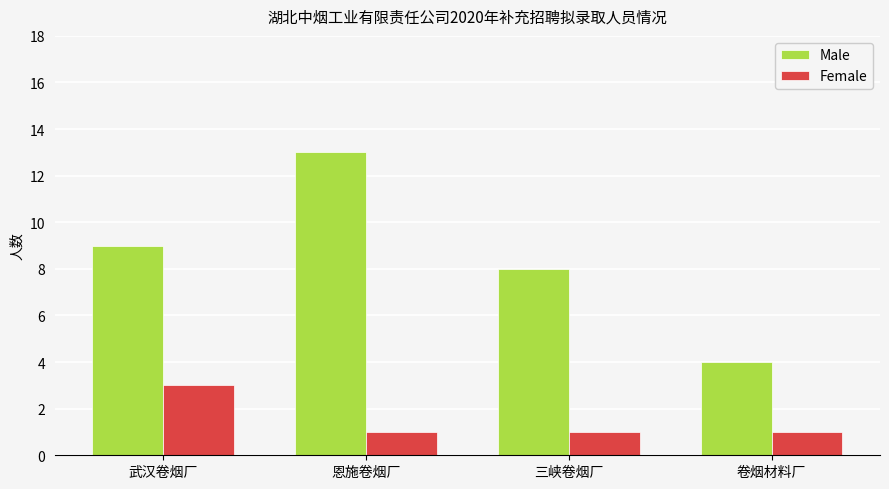

Which series has the largest range (max minus min)?

Male